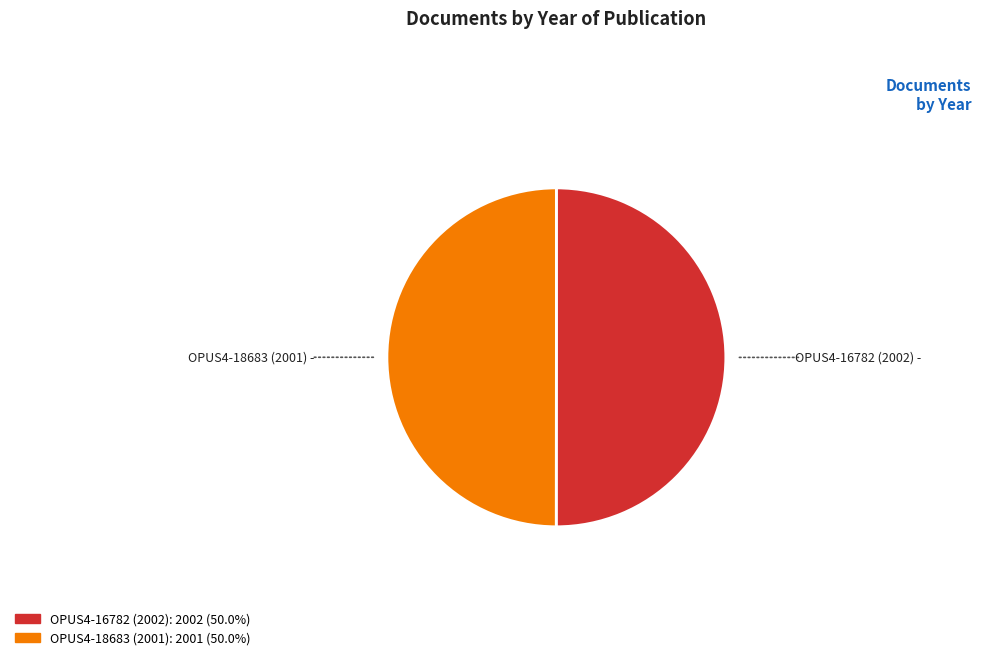

What is the ratio of the value at OPUS4-18683 (2001) to the value at OPUS4-16782 (2002)?

1.0